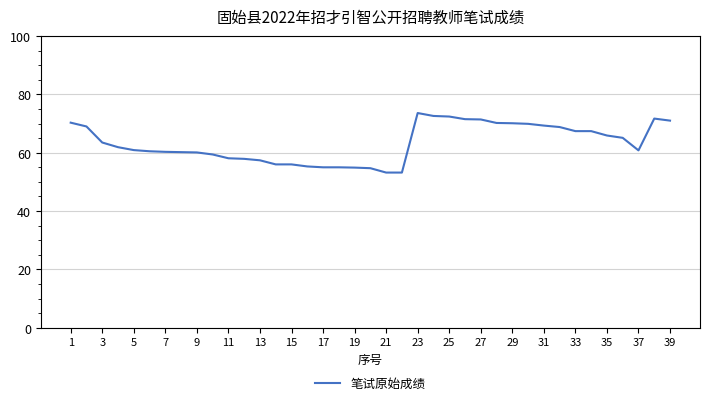

What is the minimum value shown in the chart?

53.2